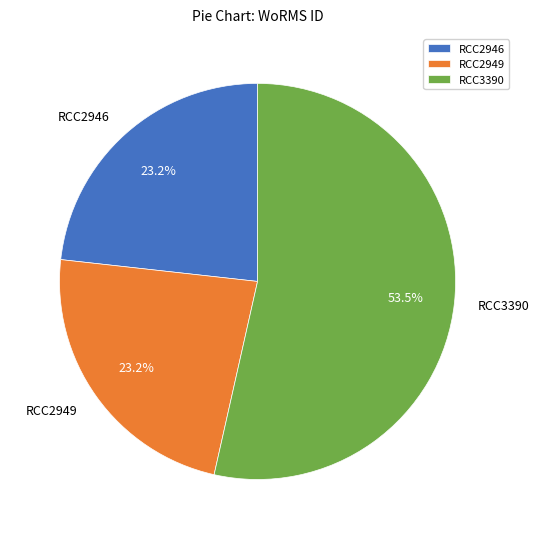

Approximately how many times larger is the value at RCC2946 compared to RCC2949?

1.0